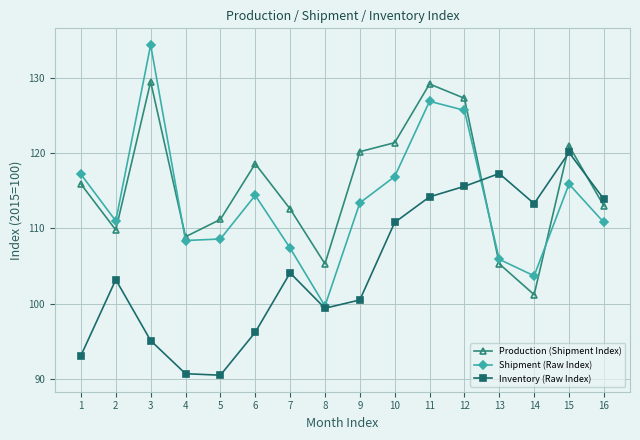

Which series has the largest range (max minus min)?

Shipment (Raw Index)